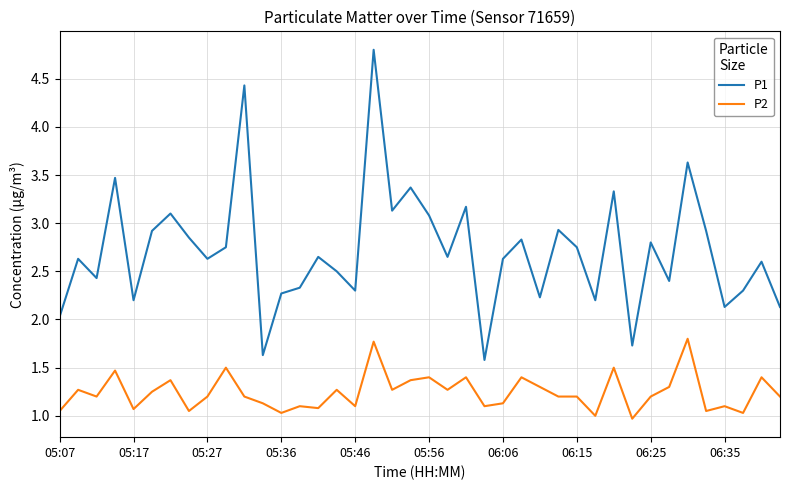

Rank the series by their average value, from highest to lowest.

P1, P2